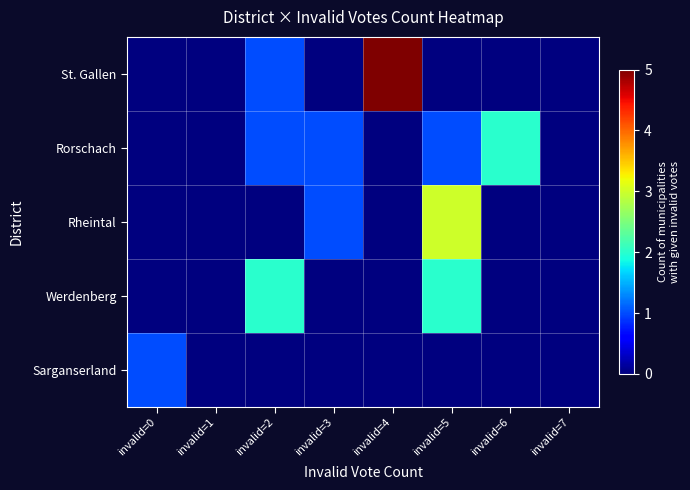

Count the number of data series in this chart.

5